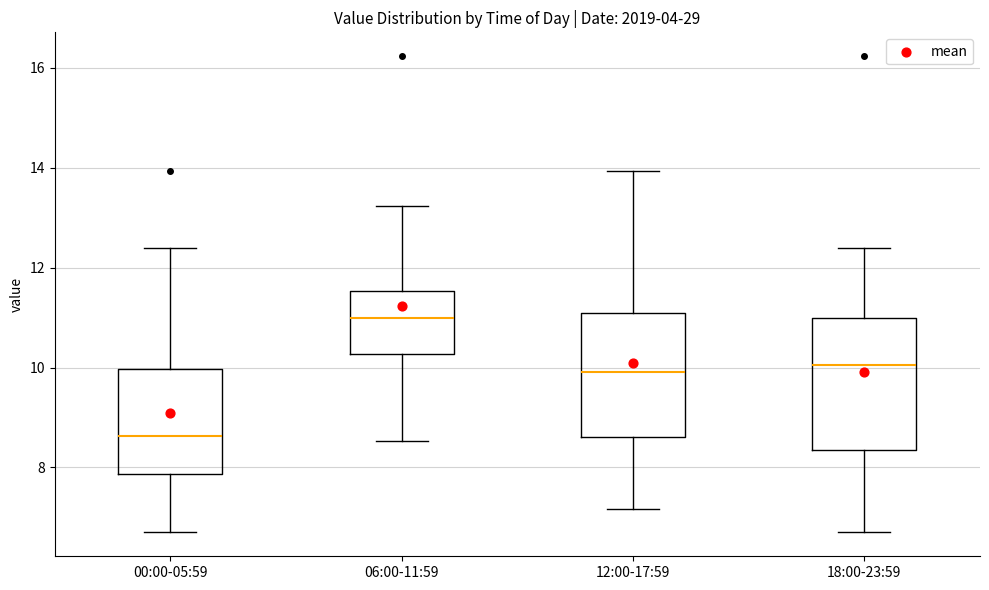

Which box's median line is the lowest?

00:00-05:59